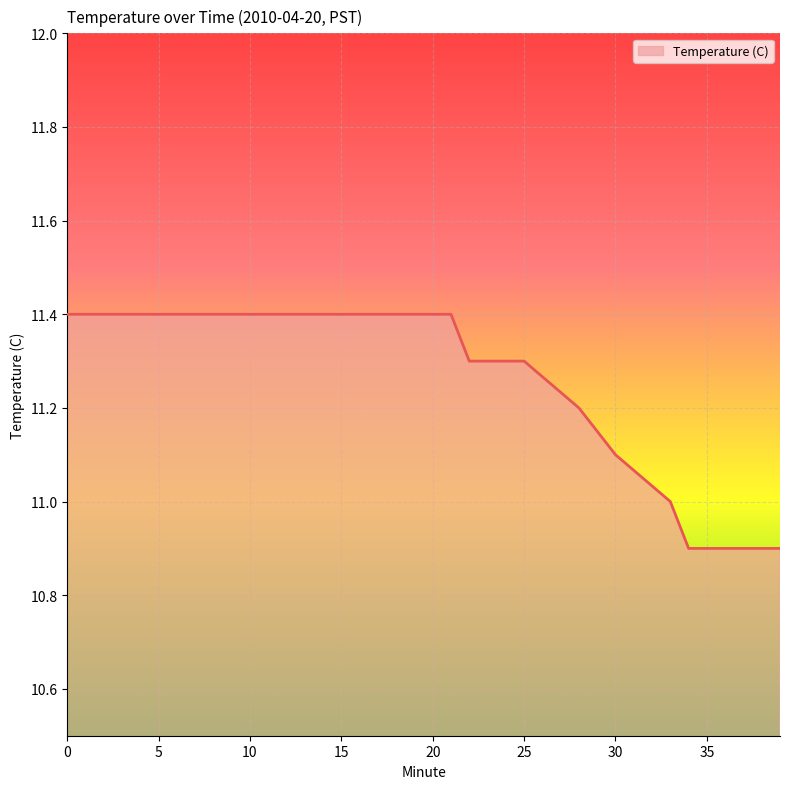

Does the chart display data point markers on the line(s)?

No